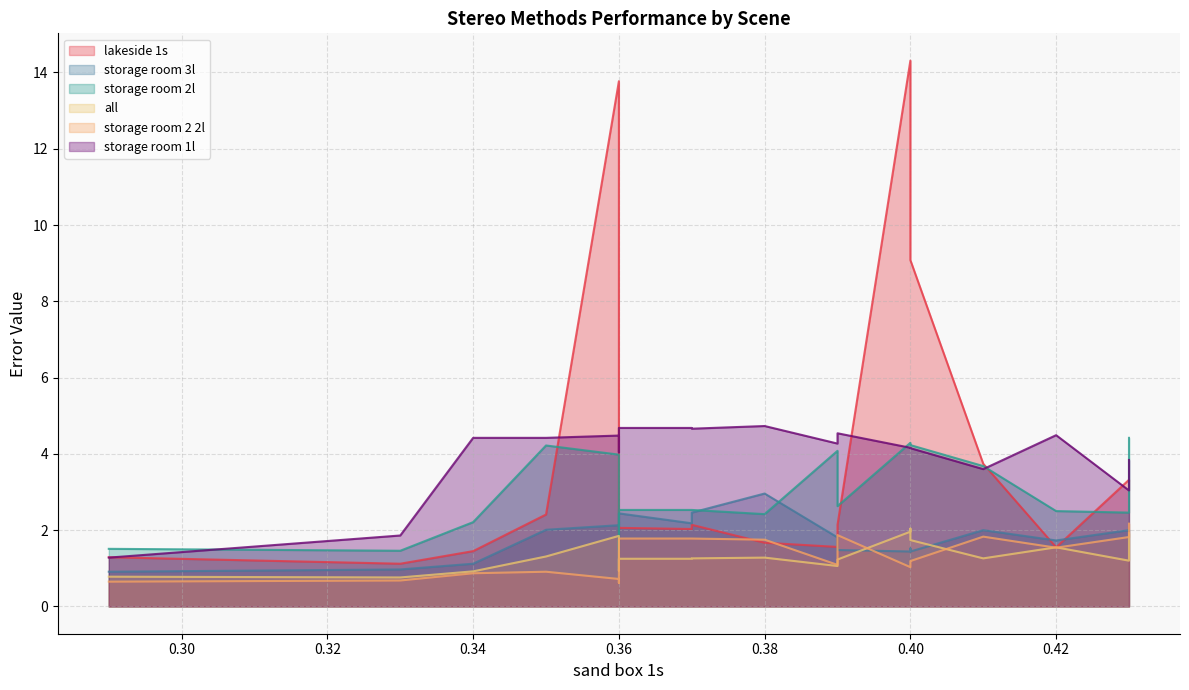

What is the difference between the maximum and minimum values in the storage room 2l series?

3.0